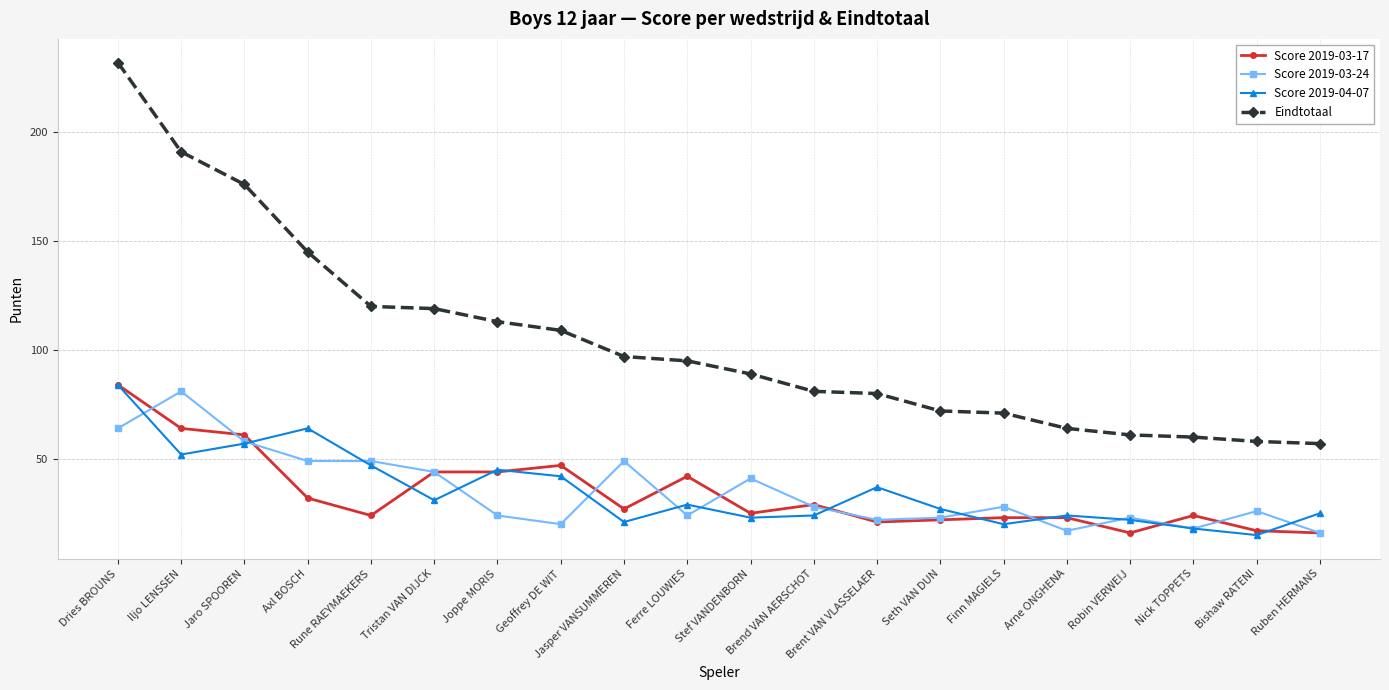

What is the highest value of the Score 2019-04-07 series?

84